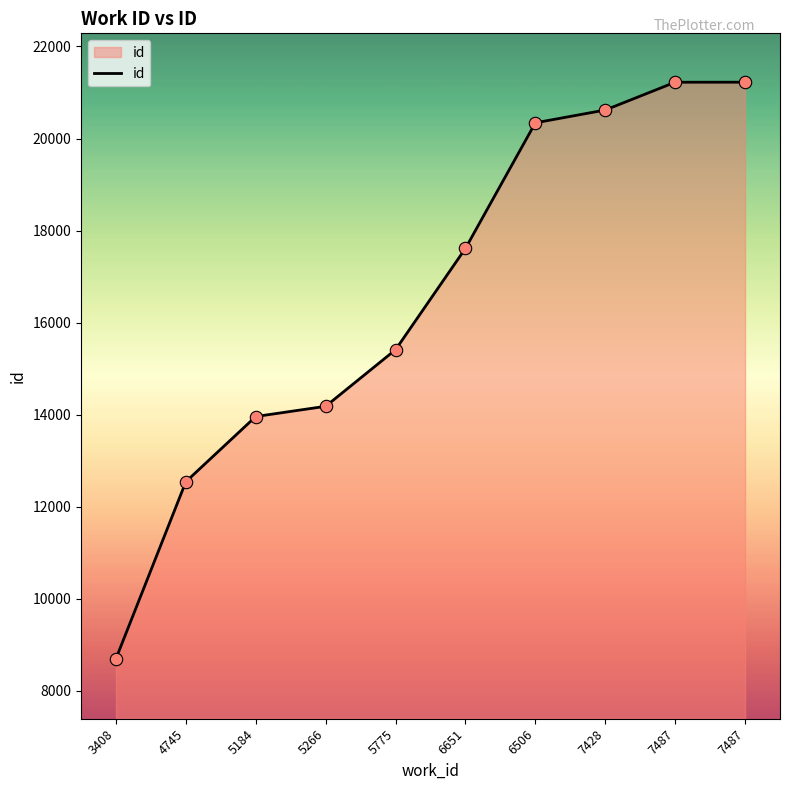

What is the change in value from 6506 to 7487?

+883